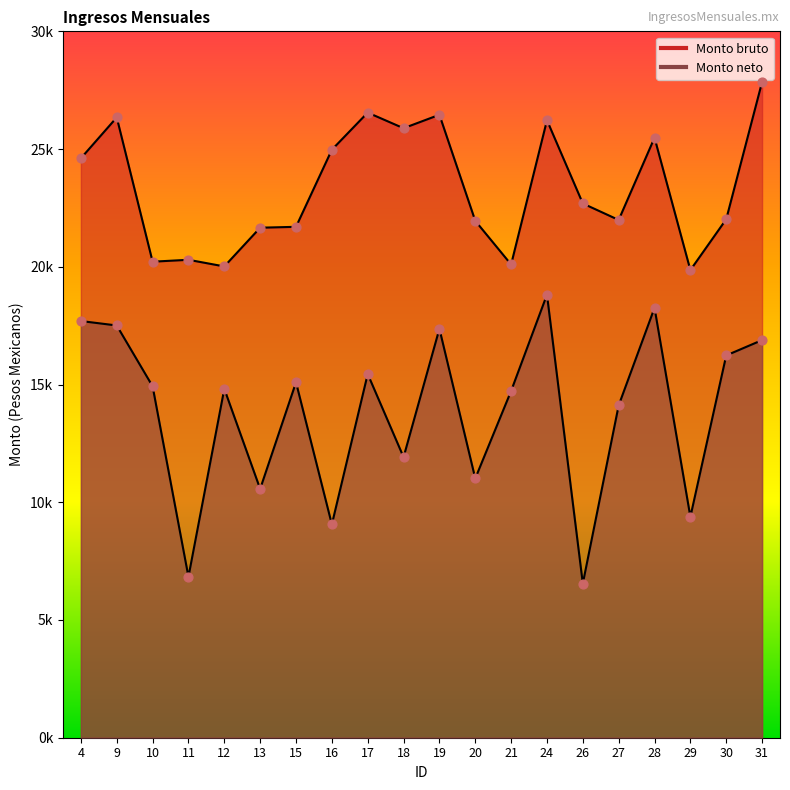

Which series has the largest total across all categories?

Monto bruto